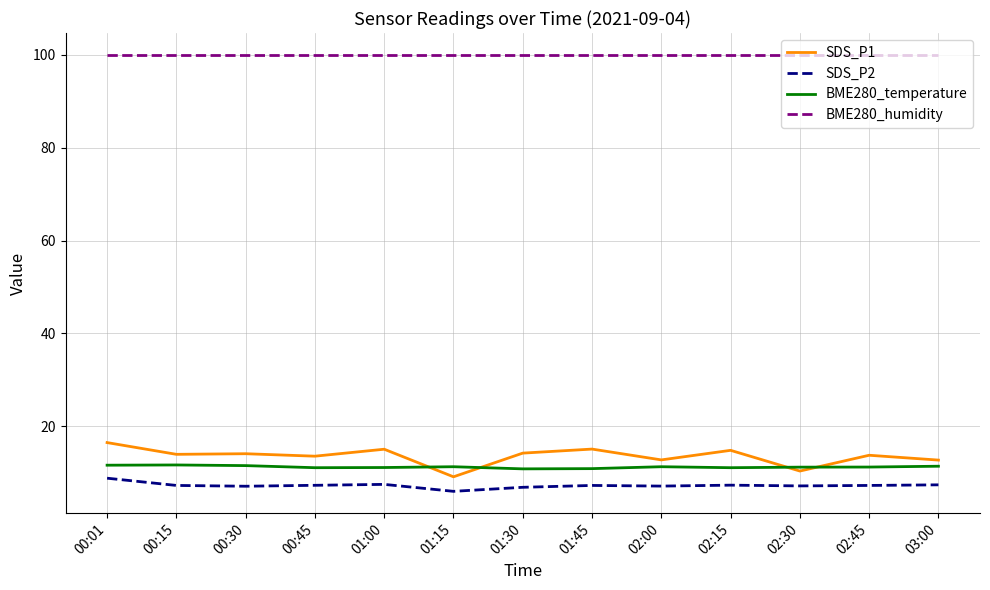

What is the average value of the BME280_humidity series?

100.0